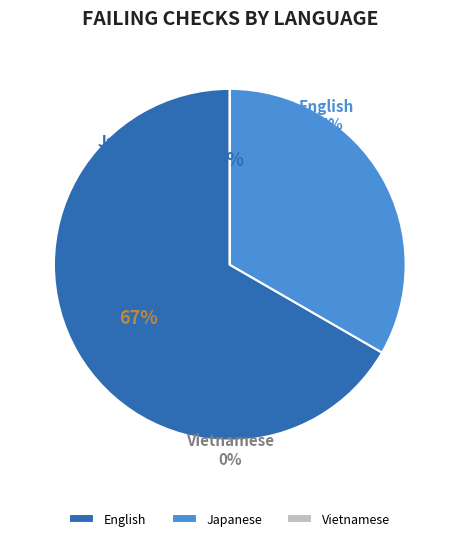

To the nearest percent, what is the difference between the Vietnamese and English slice percentages?

67%